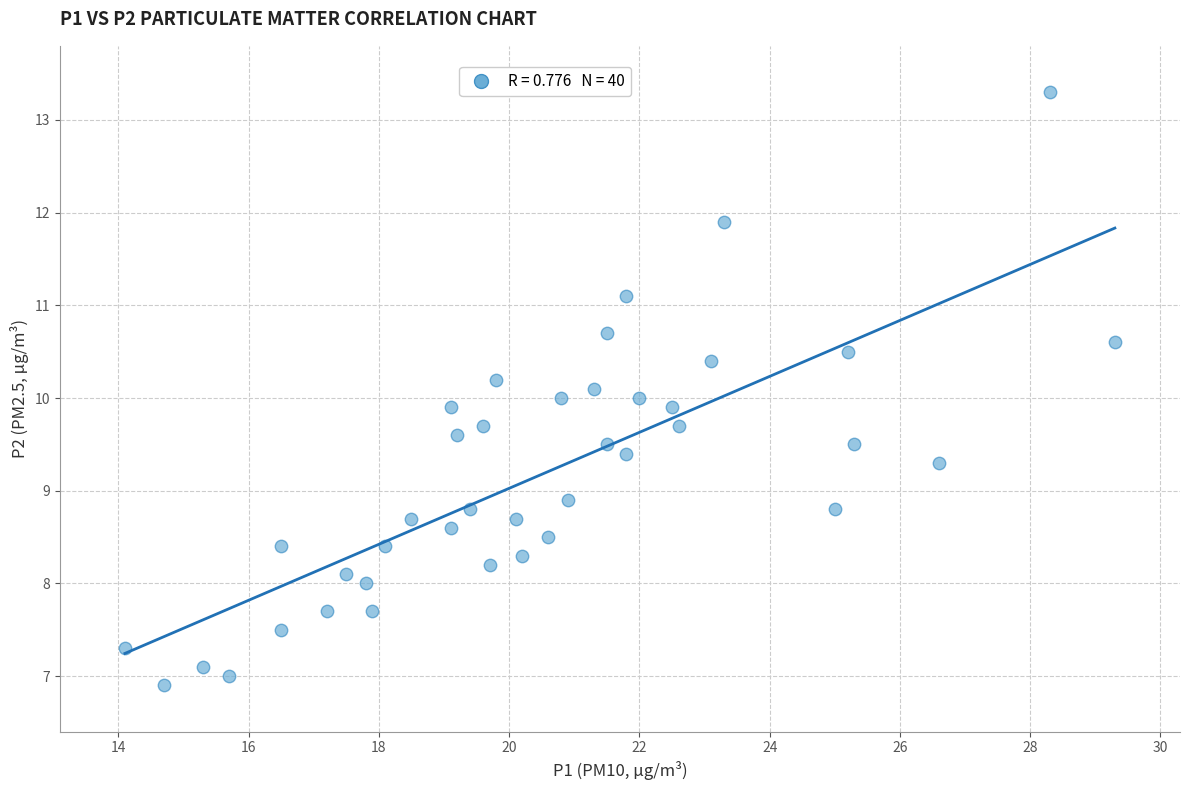

What is the range of X values (max minus min)?

15.2